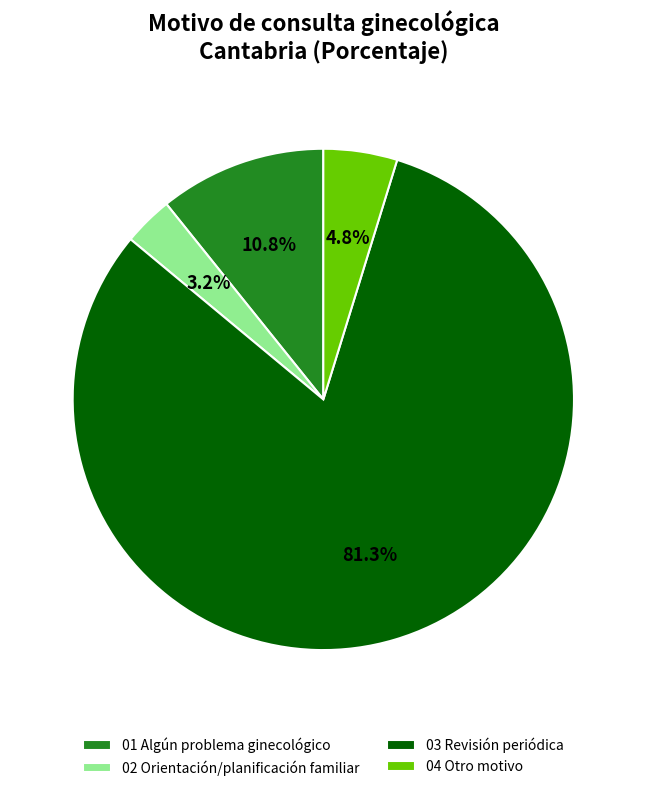

Combined, what portion of the pie is 04 Otro motivo and 03 Revisión periódica?

86.0%